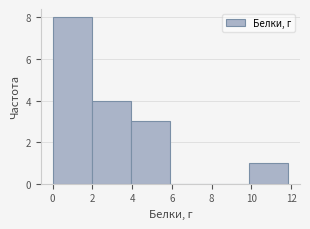

Reading left to right, list every bar in this chart as the range it spans on the x-axis followed by its height. Neither the bar edges nor the heights are printed on the chart, so give them approximately, as read against the axes.

0.0 to 2.0: 8
2.0 to 4.0: 4
4.0 to 6.0: 3
6.0 to 8.0: 0
8.0 to 9.8: 0
9.8 to 11.8: 1